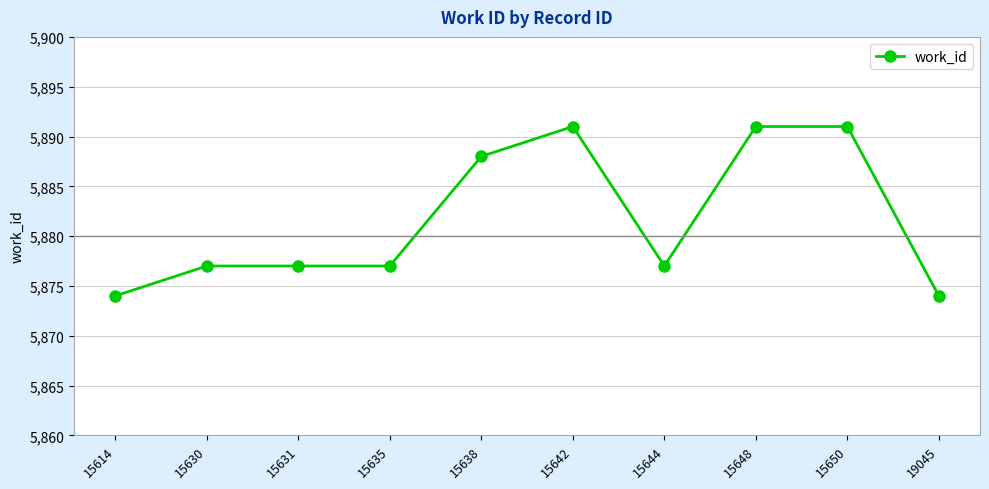

Reading left to right, extract all data points from this chart.

5874	5877	5877	5877	5888	5891	5877	5891	5891	5874